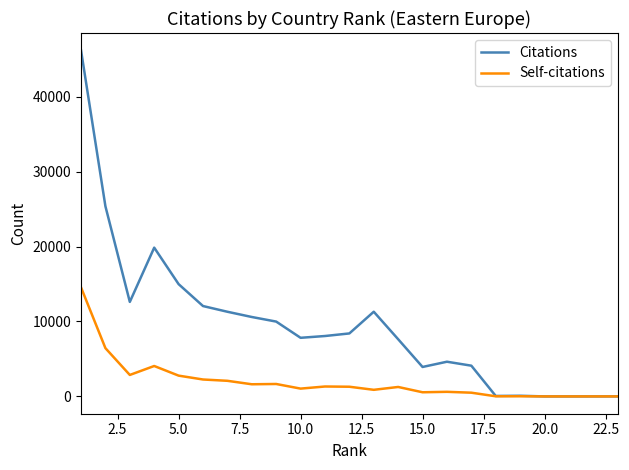

Which series has the largest total across all categories?

Citations